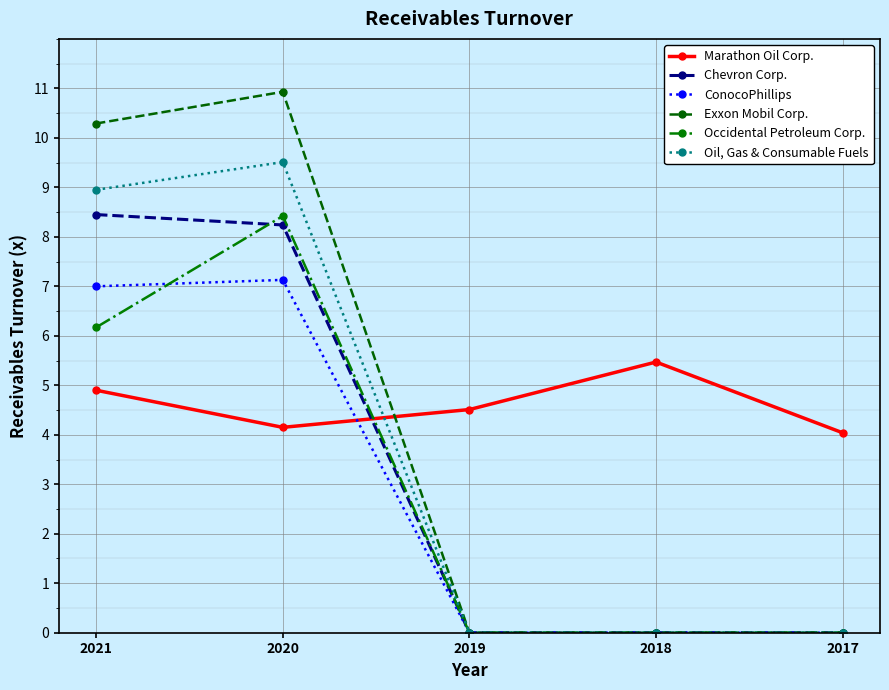

Between 2019 and 2018, which series saw the biggest shift?

Marathon Oil Corp.